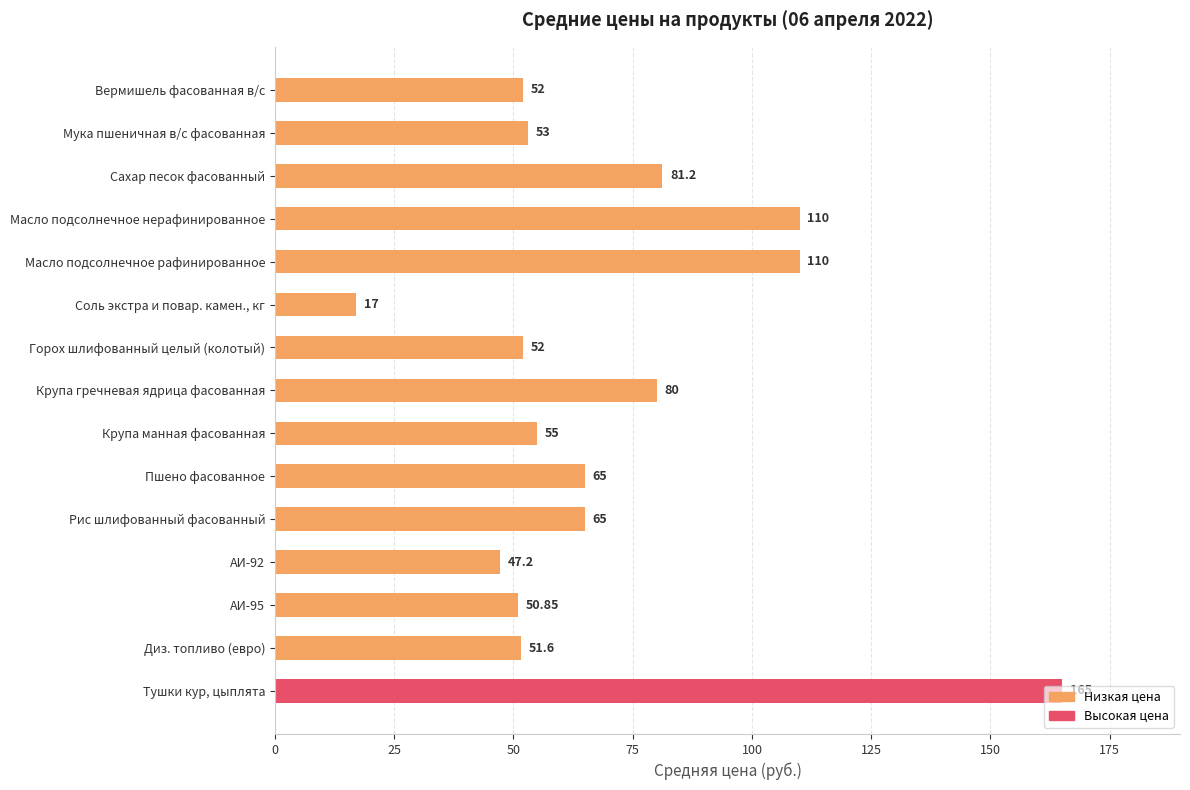

What is the maximum value shown in the chart?

165.0